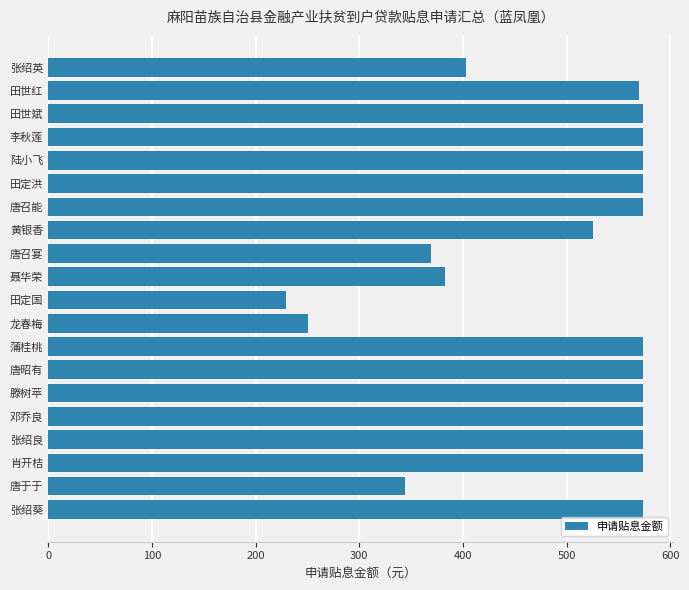

How many data points does each series have?

20